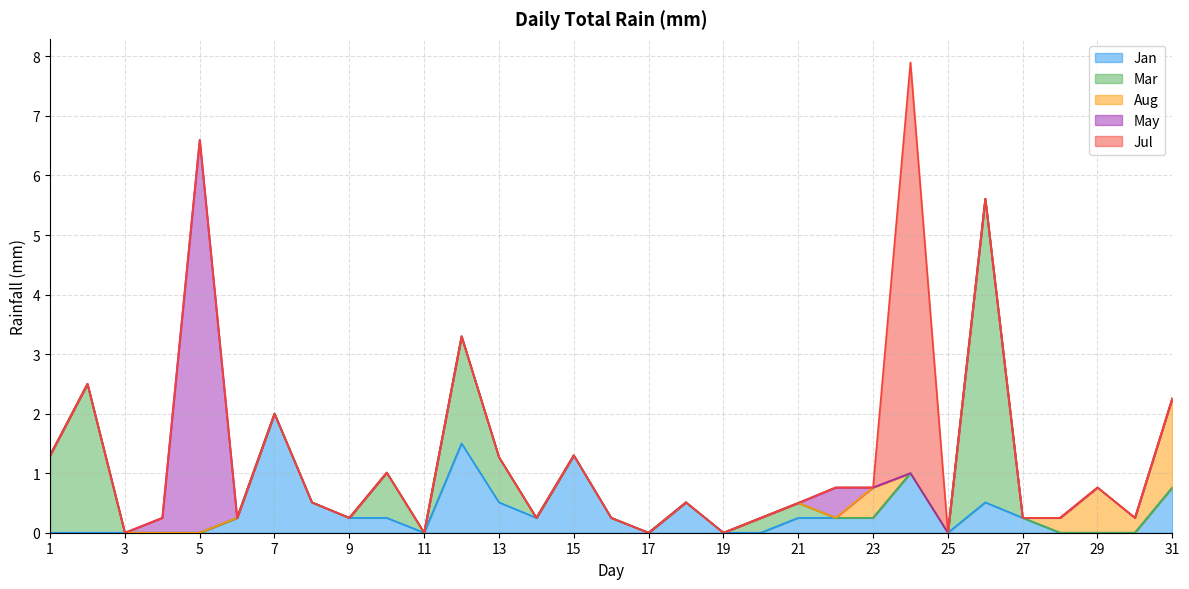

What is the sum of all May values?

7.4